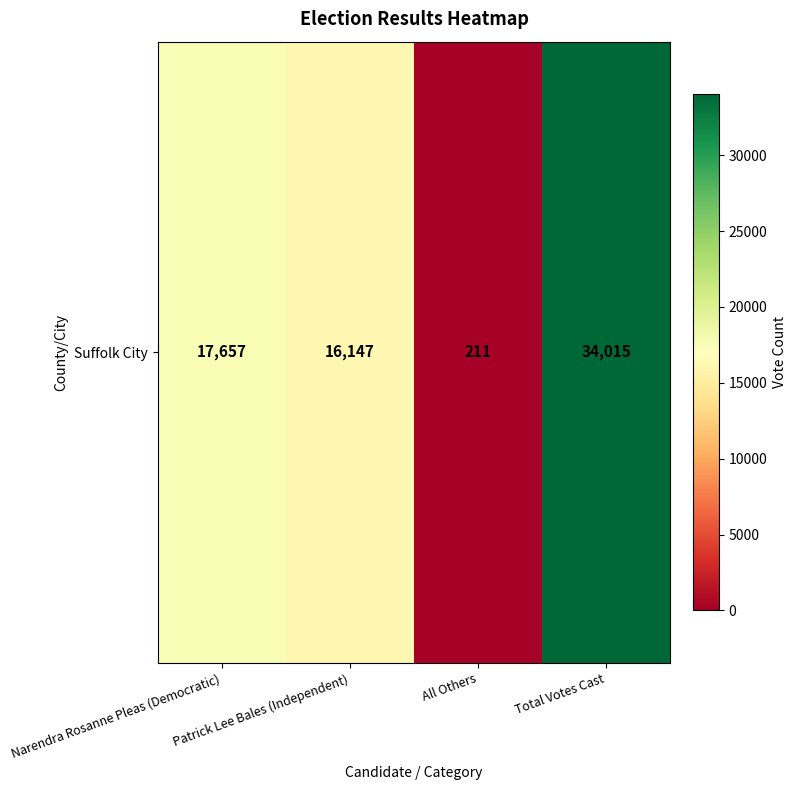

Where does the data first go above 17657?

Total Votes Cast